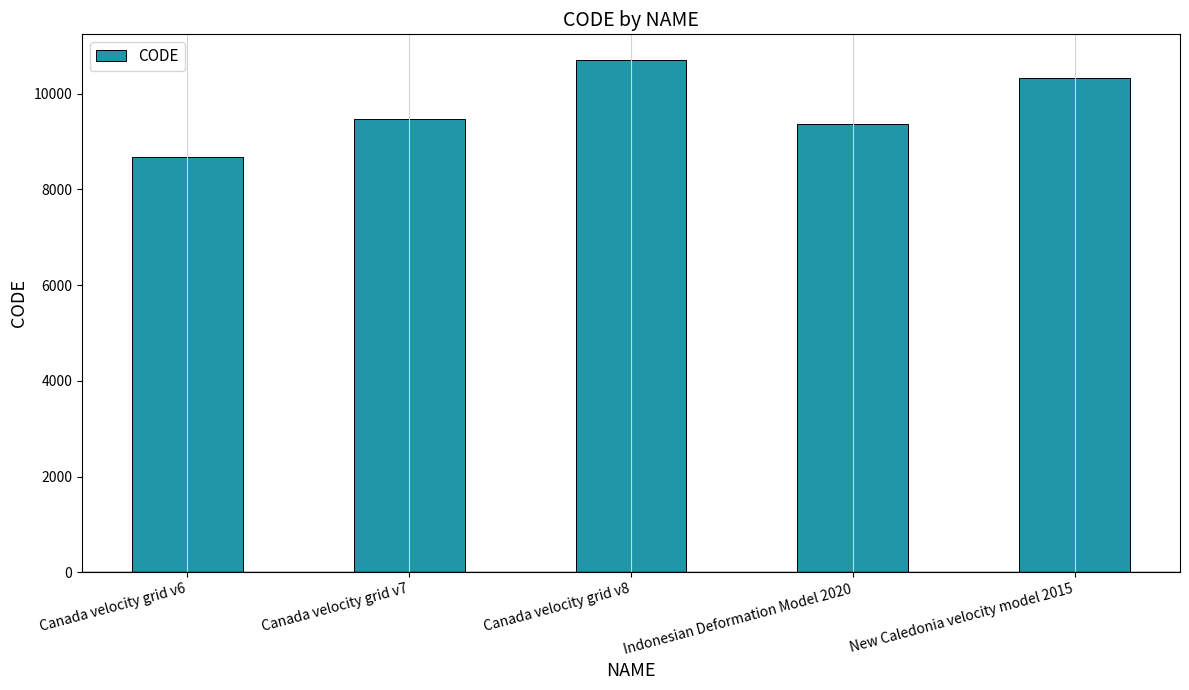

Rank the categories by value from lowest to highest.

Canada velocity grid v6, Indonesian Deformation Model 2020, Canada velocity grid v7, New Caledonia velocity model 2015, Canada velocity grid v8